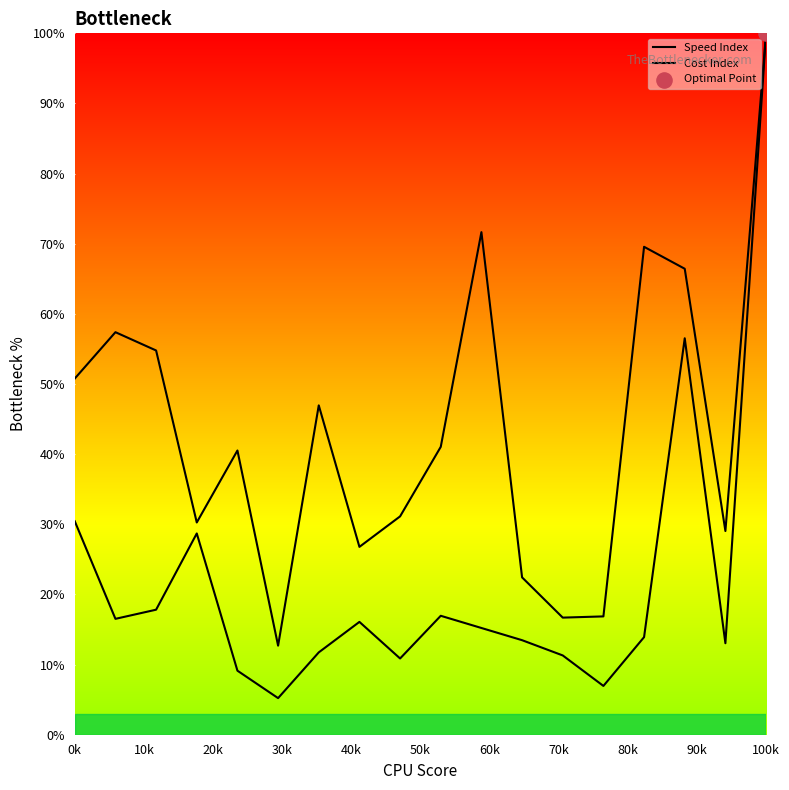

Is this an area chart (filled region under the line)?

Yes